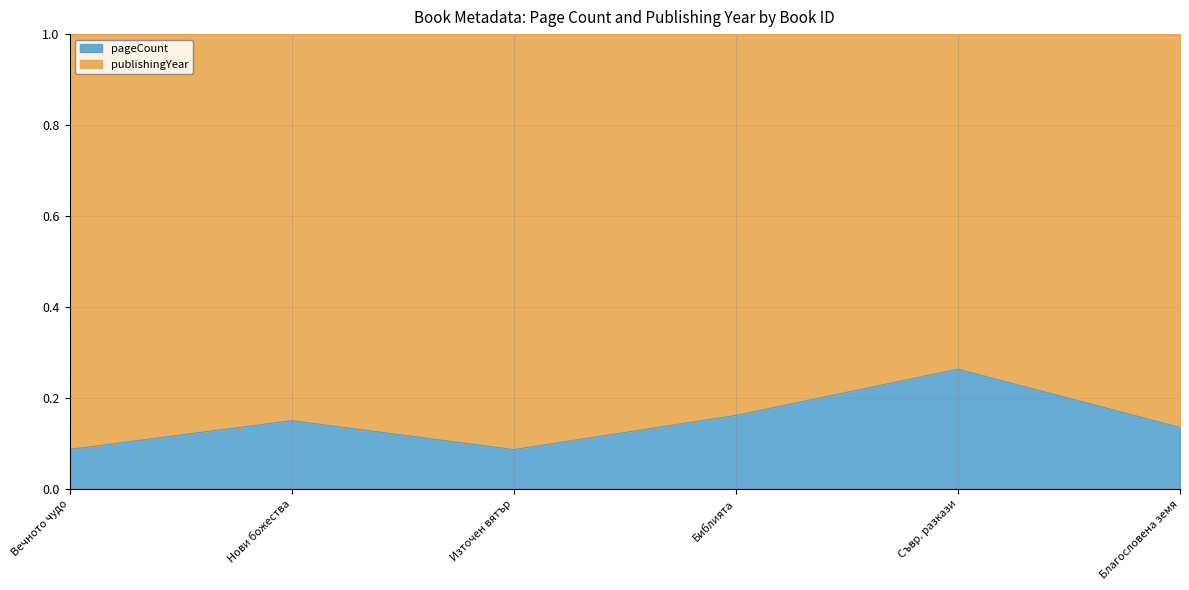

What is the average value?

0.1